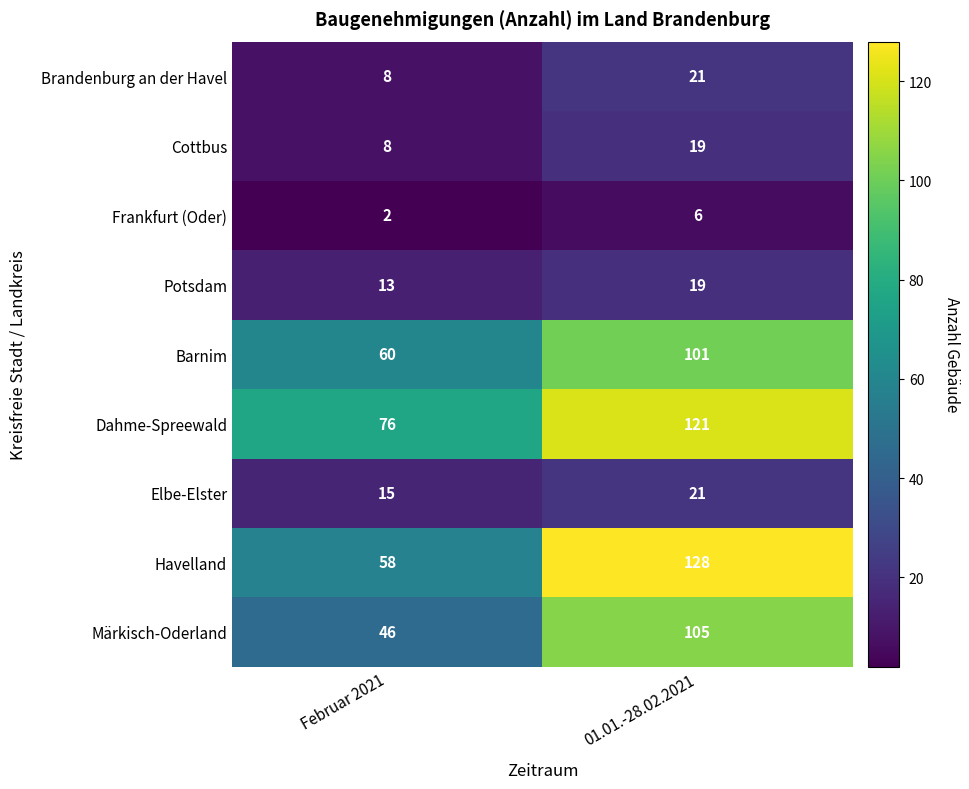

Reading left to right, transcribe all the data shown in this chart.

Brandenburg an der Havel: 8	21
Cottbus: 8	19
Frankfurt (Oder): 2	6
Potsdam: 13	19
Barnim: 60	101
Dahme-Spreewald: 76	121
Elbe-Elster: 15	21
Havelland: 58	128
Märkisch-Oderland: 46	105